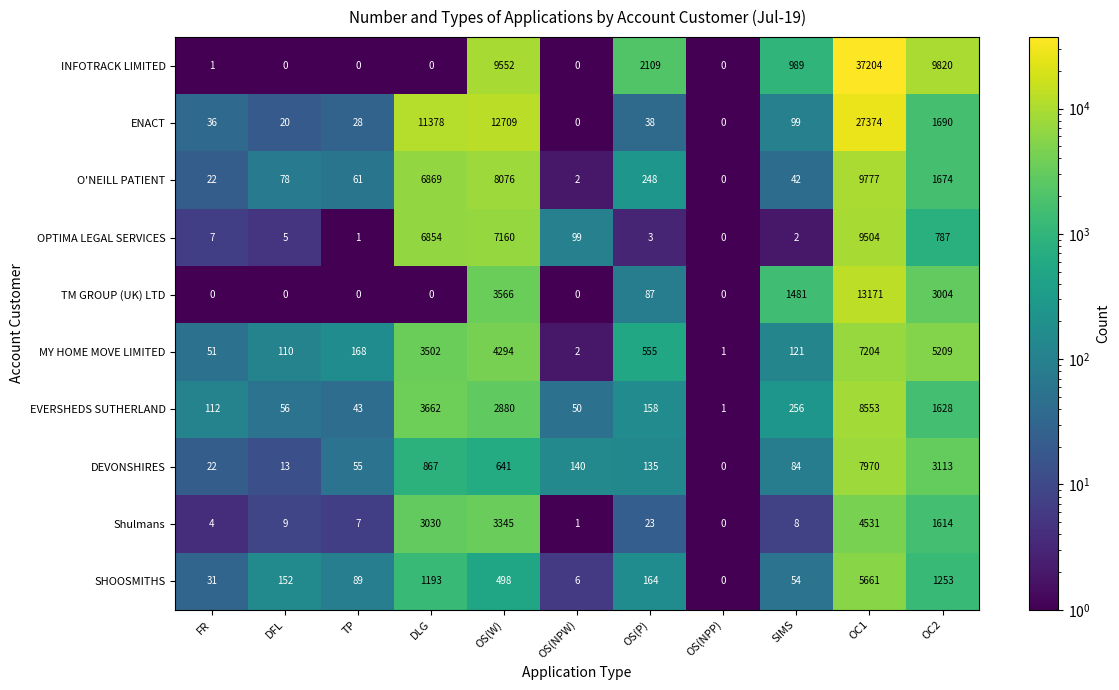

At which category is the sum across all series the highest?

OC1